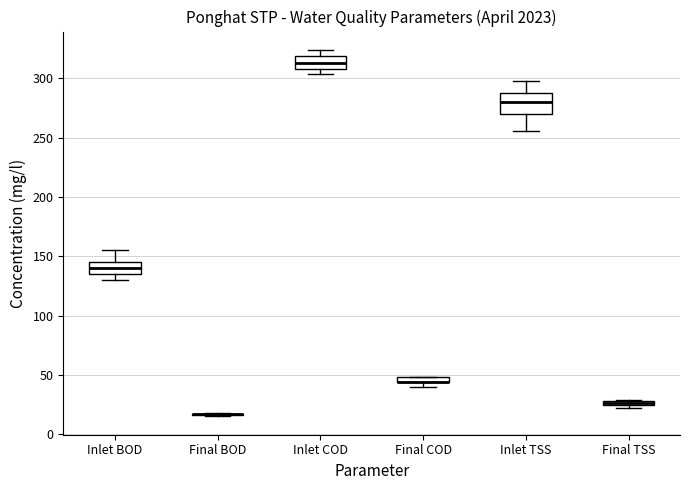

Which box is the tallest, from its lower edge to its upper edge?

Inlet TSS